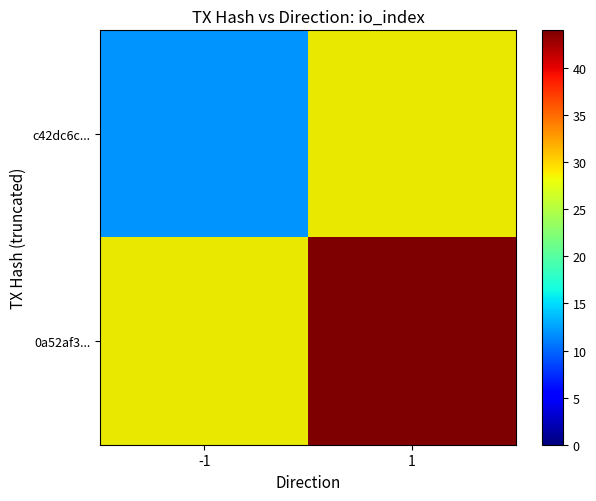

Which category has the lowest value across all series?

-1